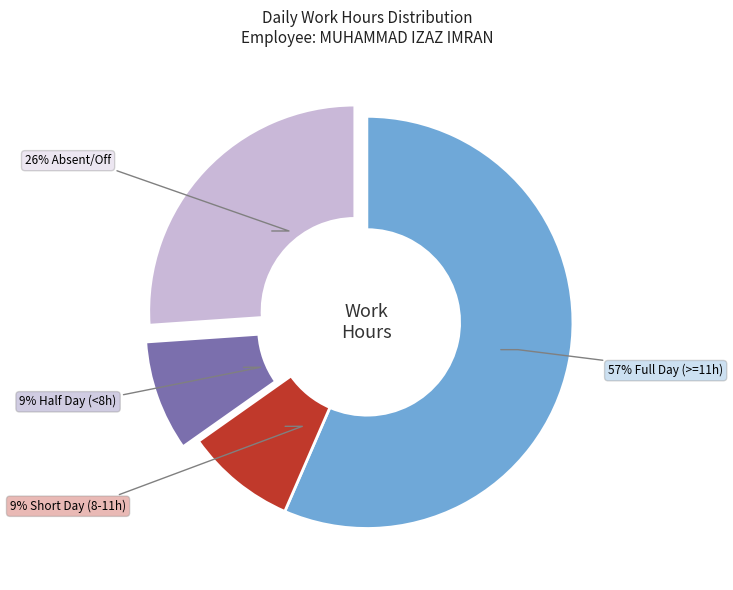

To the nearest percent, what is the difference between the largest and smallest slice percentages?

48%